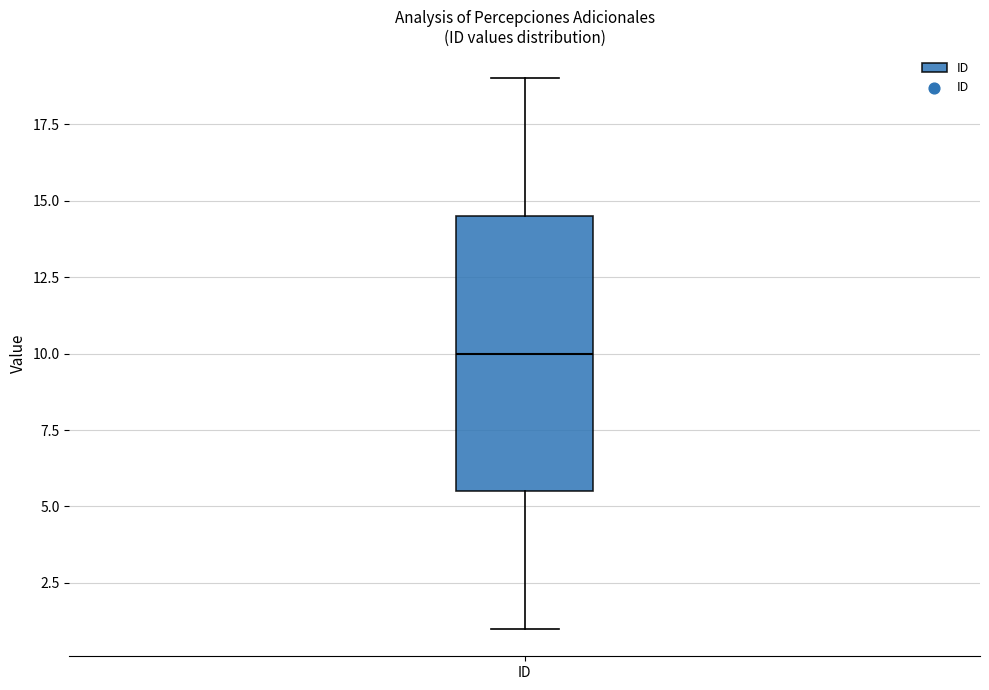

Where is the lower edge of the box for ID on the y-axis? The values are not printed on the chart, so give them approximately, as read against the axis.

5.5